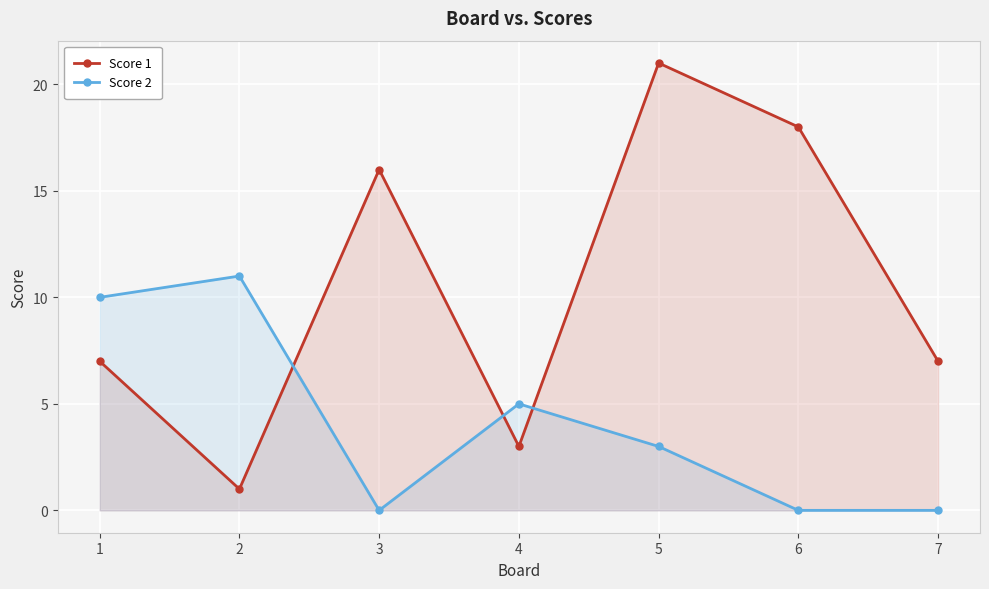

What is the difference between the maximum and minimum values in the Score 1 series?

20